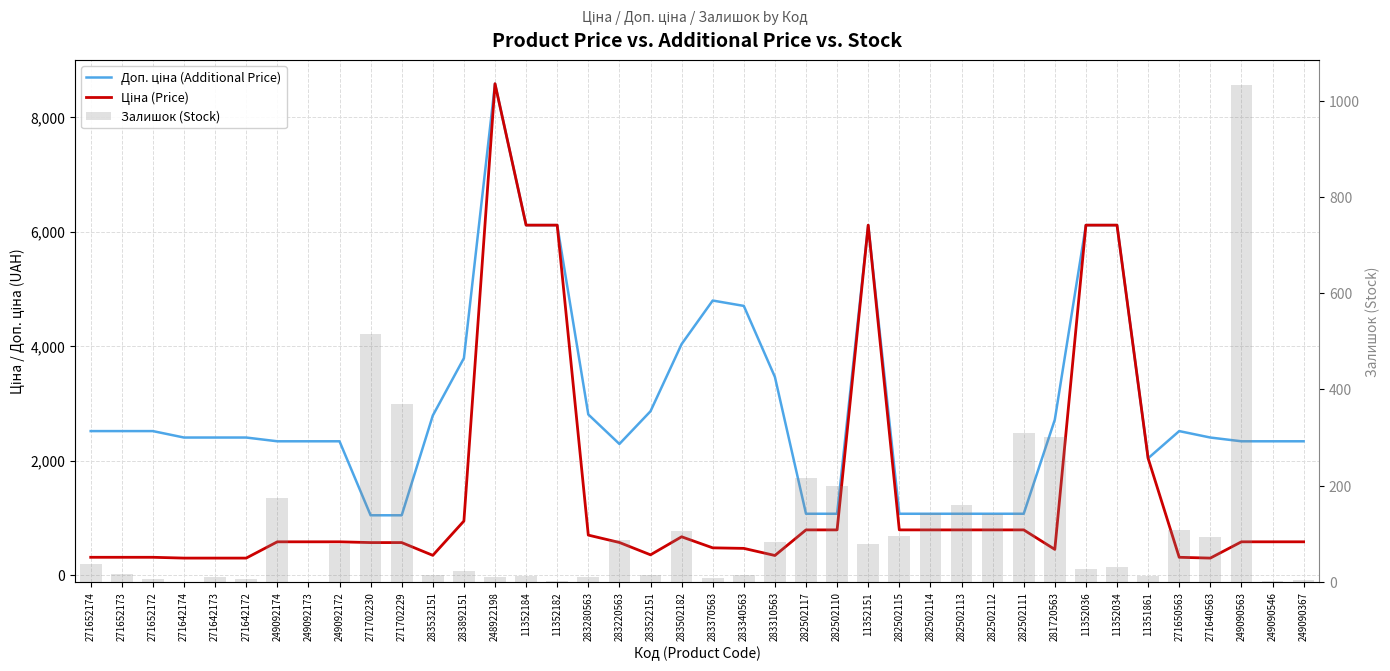

What is the average value of the Доп. ціна (Additional Price) series?

2969.8